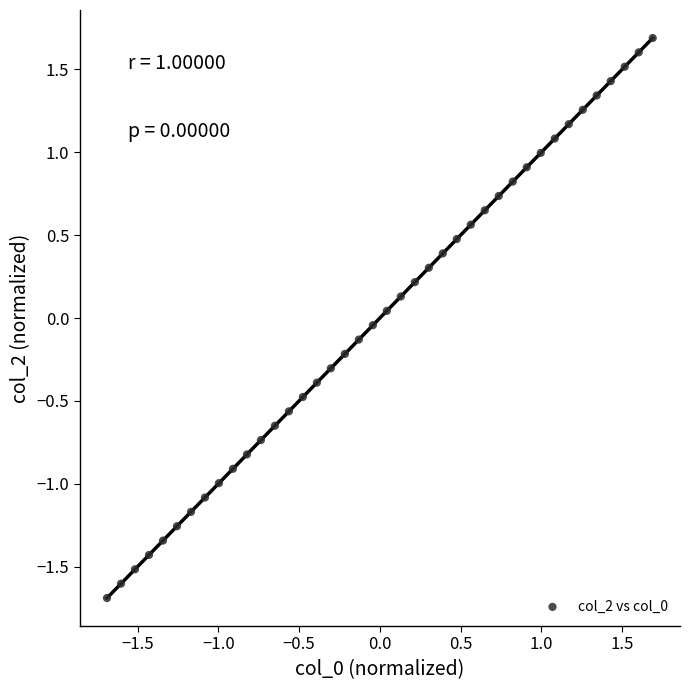

What is the range of X values (max minus min)?

3.4